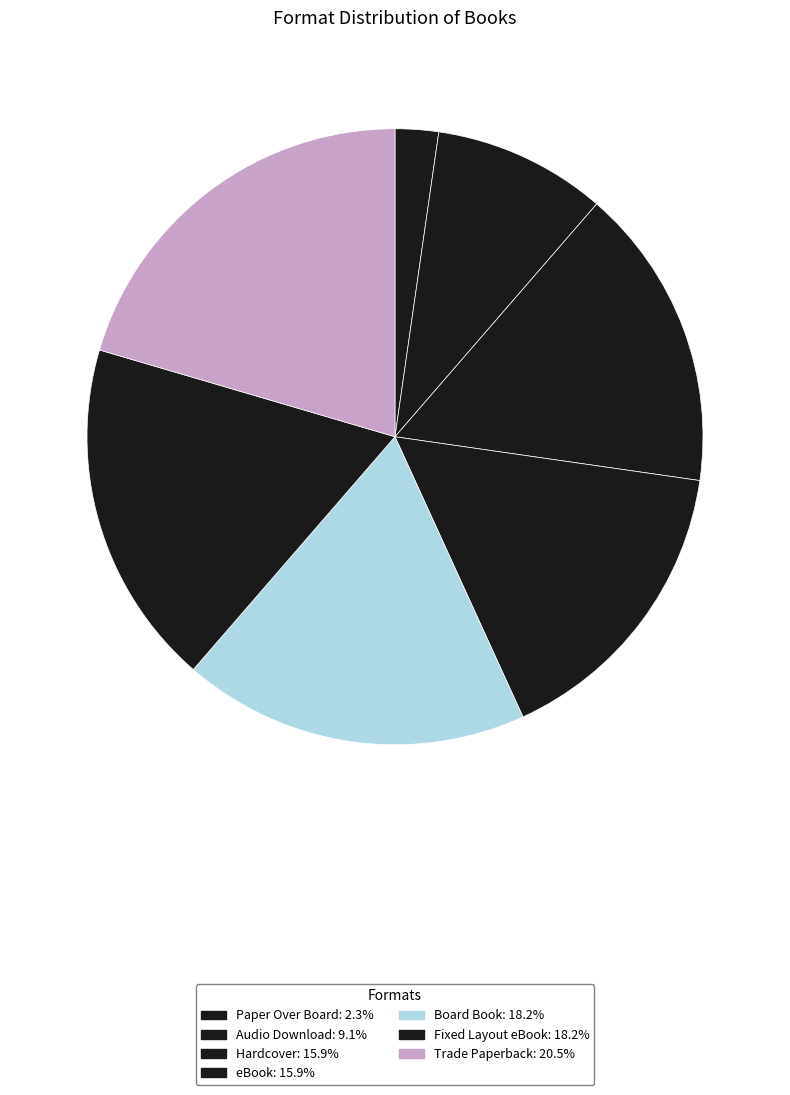

How many segments does this pie chart have?

7